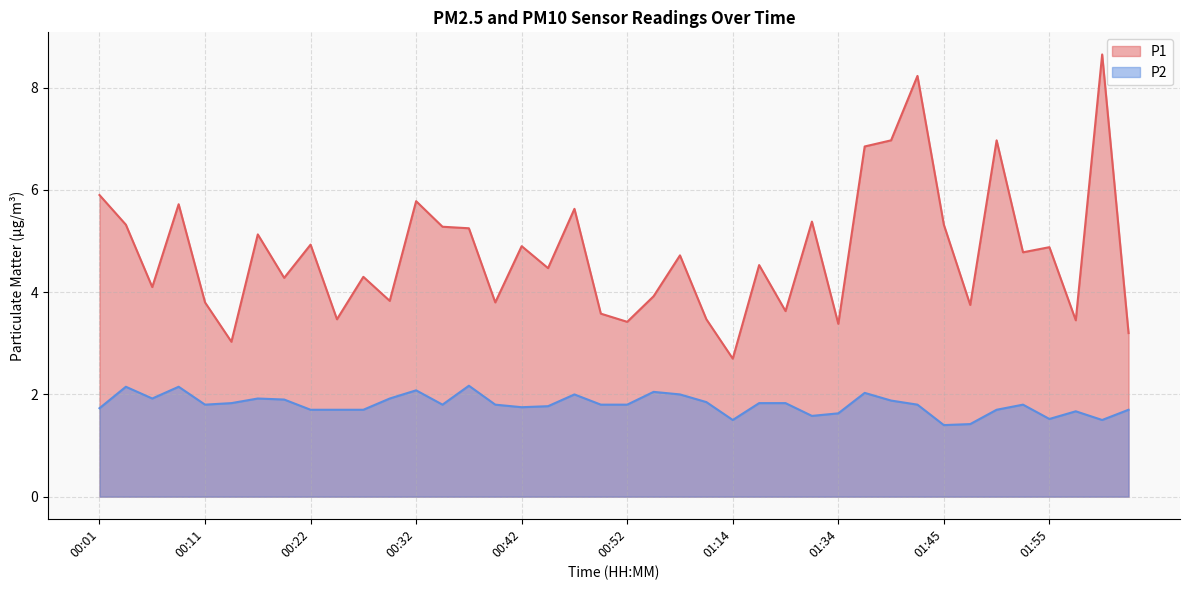

What is the label of the 8th point from the right?

01:45